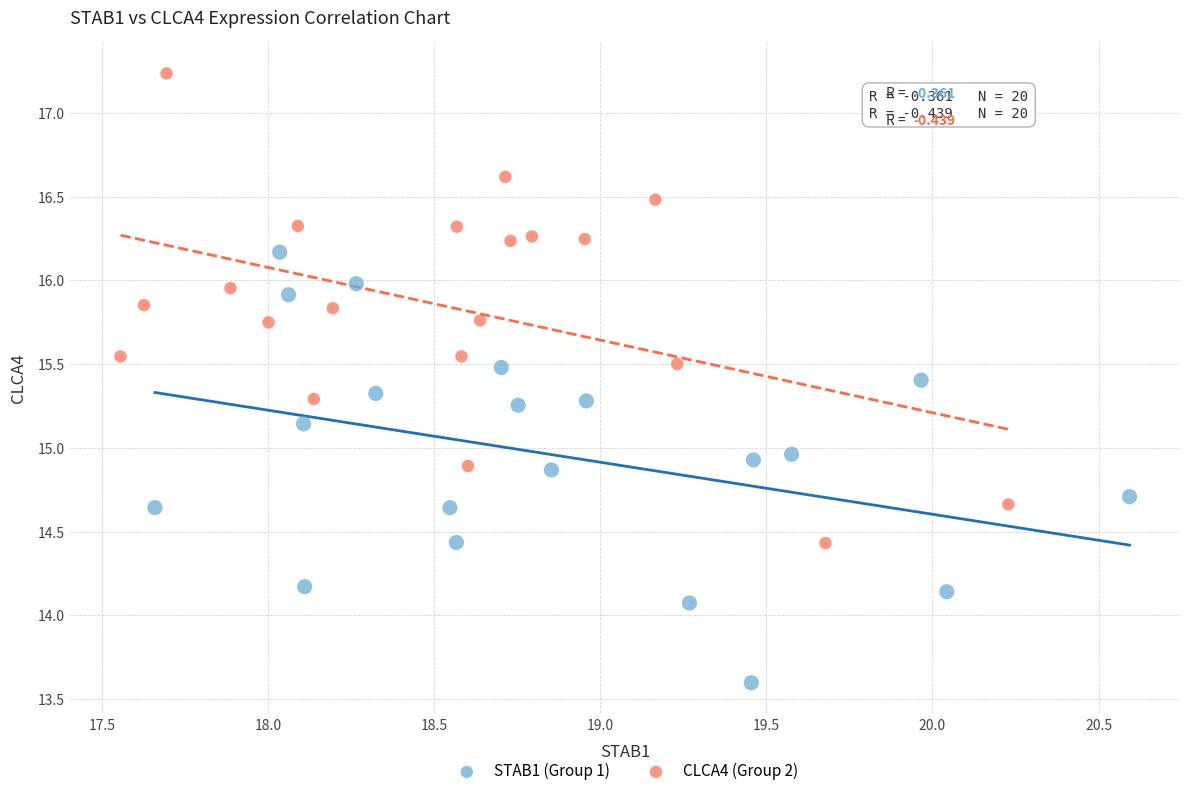

Which series contains the lowest Y value?

STAB1 (Group 1)